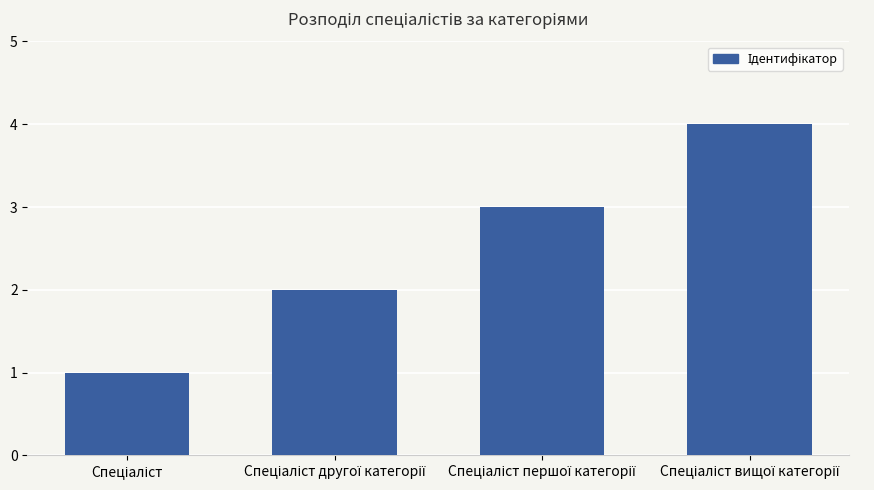

What is the maximum value shown in the chart?

4